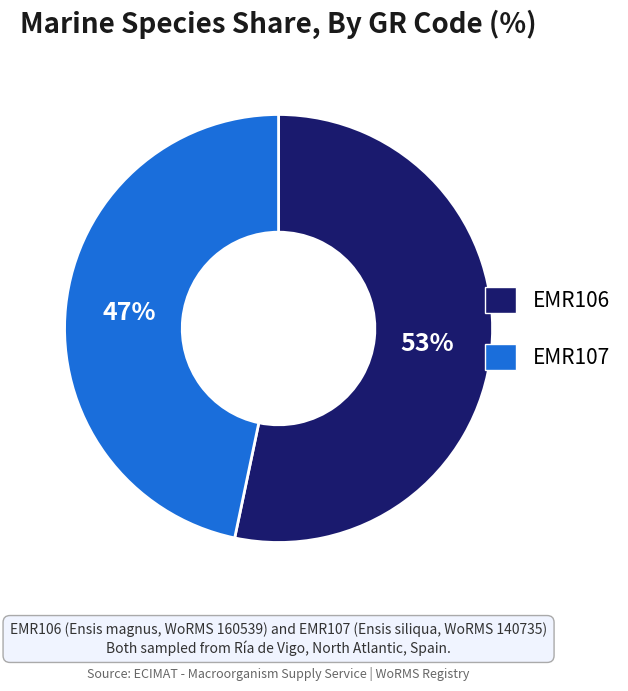

What percentage is the EMR106 slice, to the nearest percent?

53%